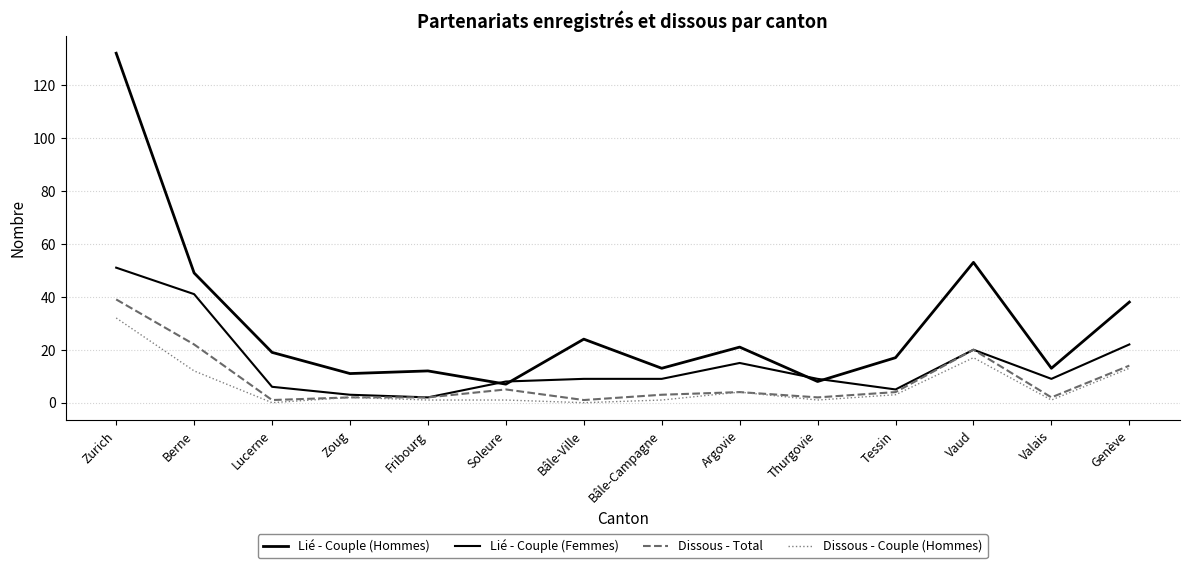

What is the label of the 3rd point from the right?

Vaud